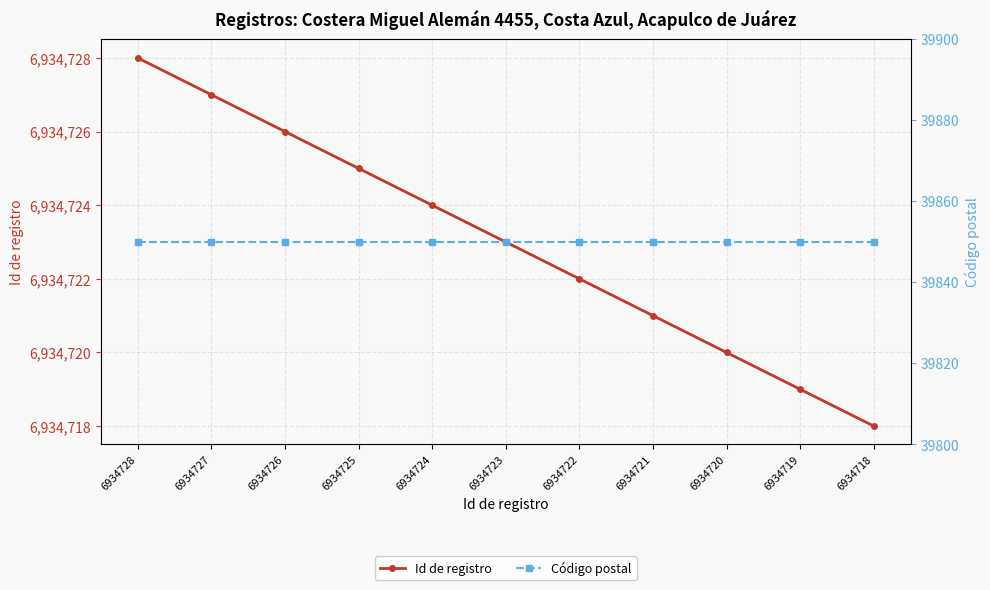

The value of Código postal at 6934718 is 39850. True or false?

True